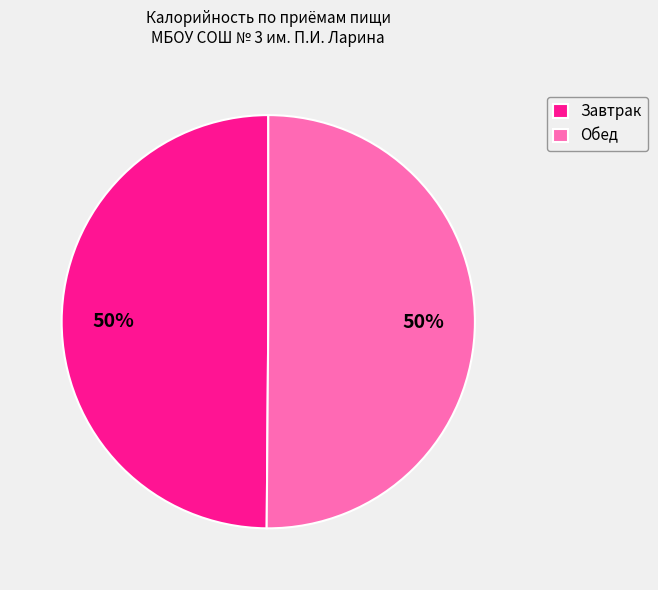

To the nearest percent, what percentage of the pie is Завтрак?

50%